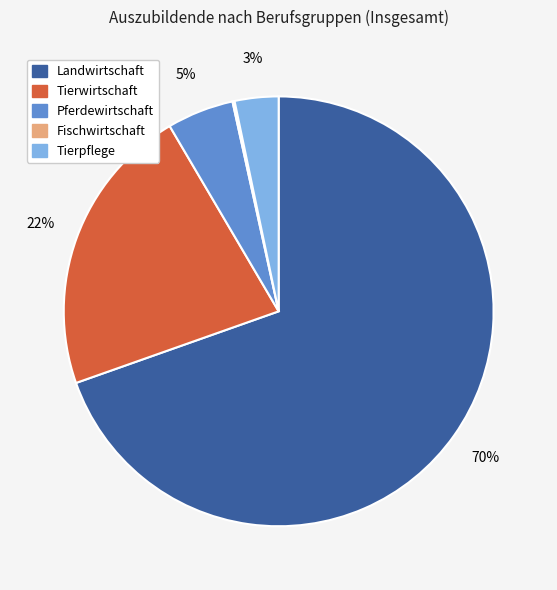

Which category has the biggest portion of the pie?

Landwirtschaft